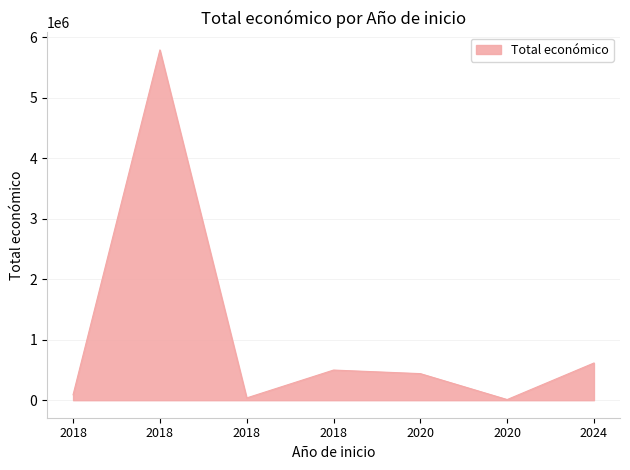

What is the change in value from 2018 to 2018?

-5293733